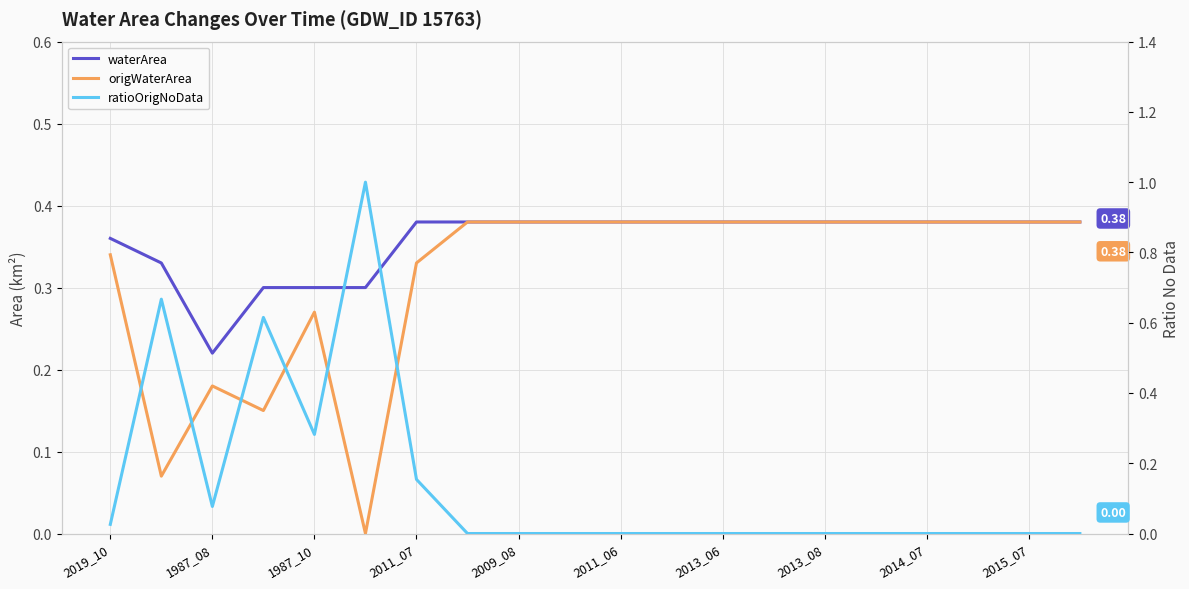

Which series changed the most between 2019_10 and 2011_06?

ratioOrigNoData